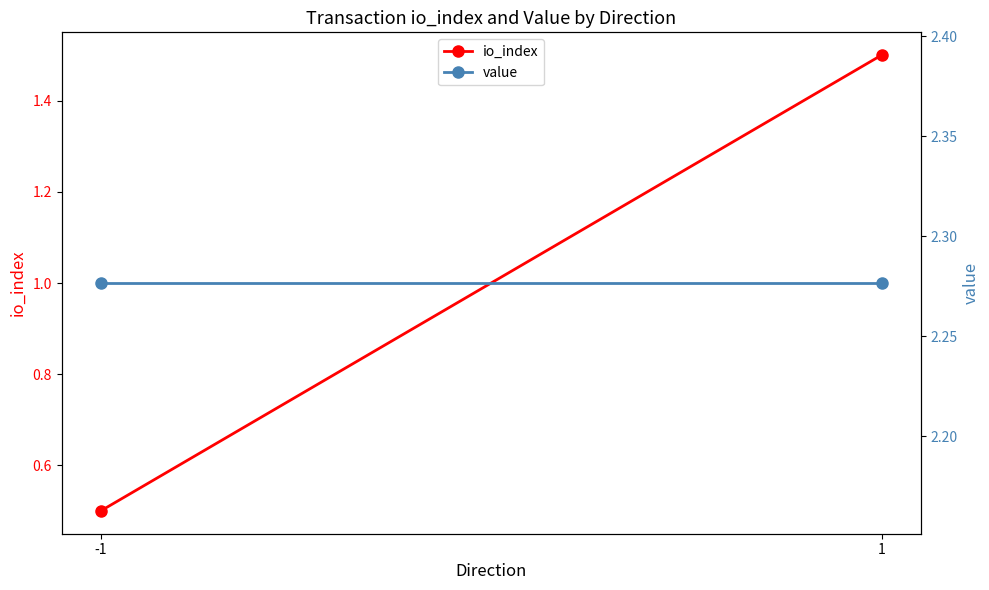

Reading right to left, transcribe all the data shown in this chart.

io_index: 1=1.5	-1=0.5
value: 1=2.3	-1=2.3